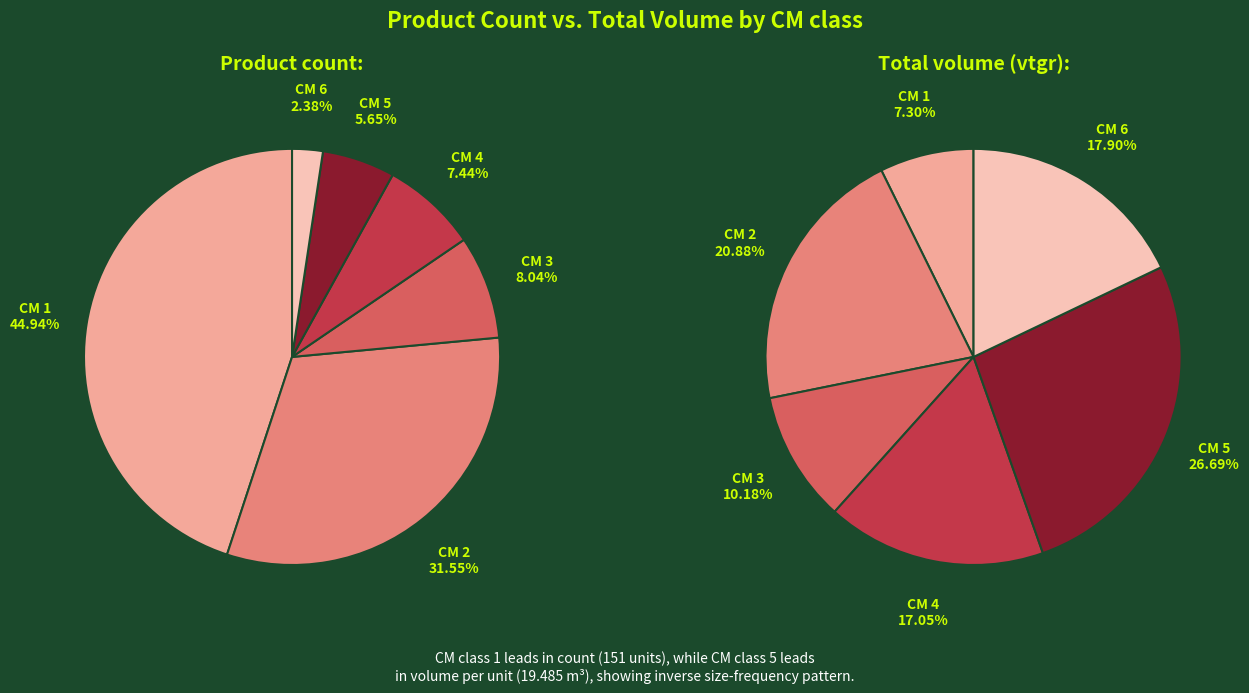

What portion of the pie excludes 1?

55.1%